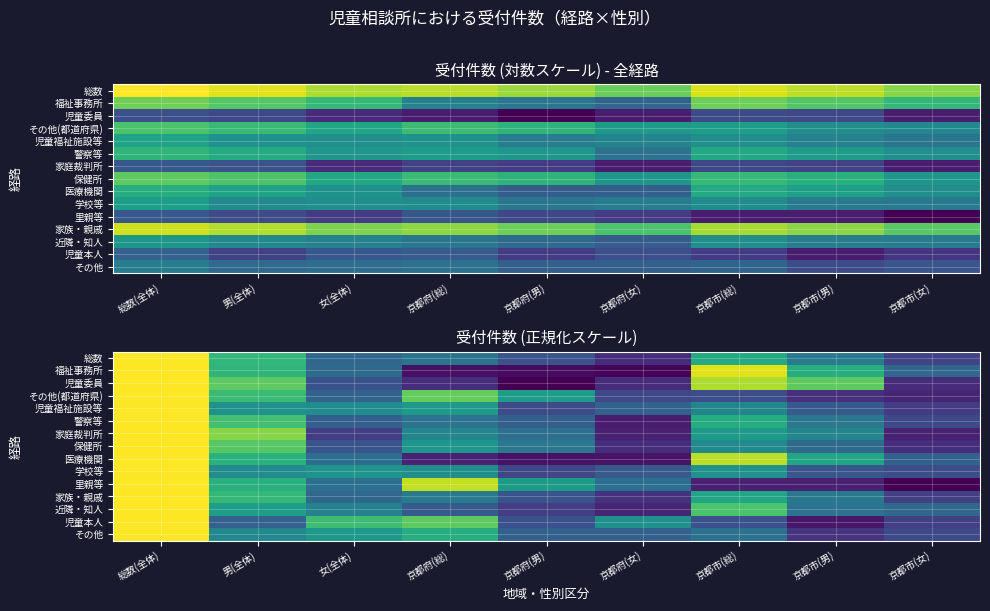

Between 京都府(総) and 京都市(男), which series saw the biggest shift?

里親等